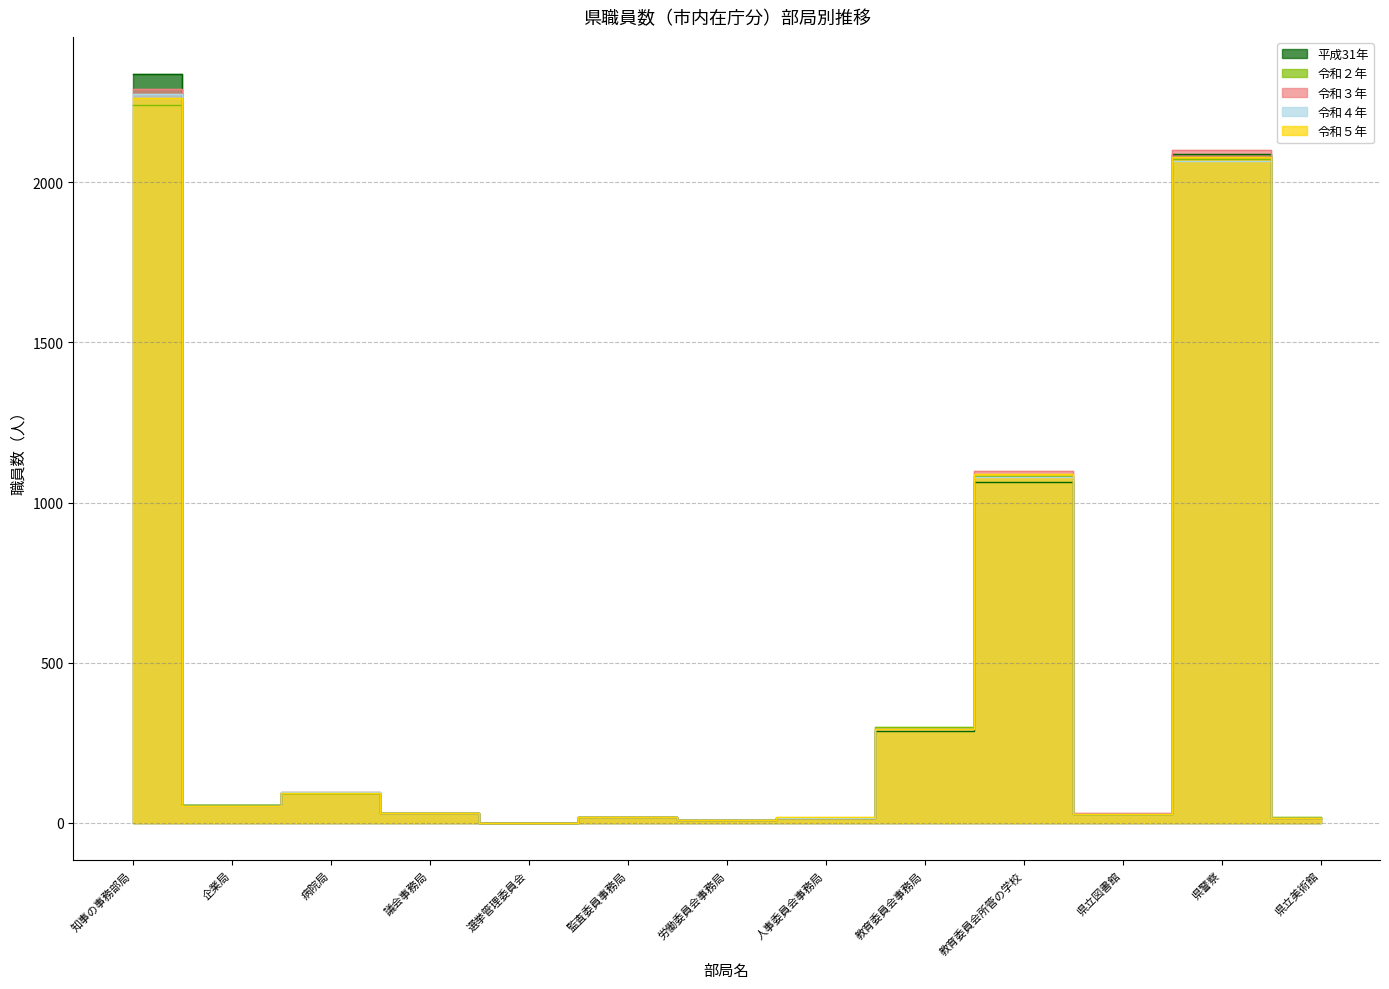

What is the label of the 12th point from the left?

県警察